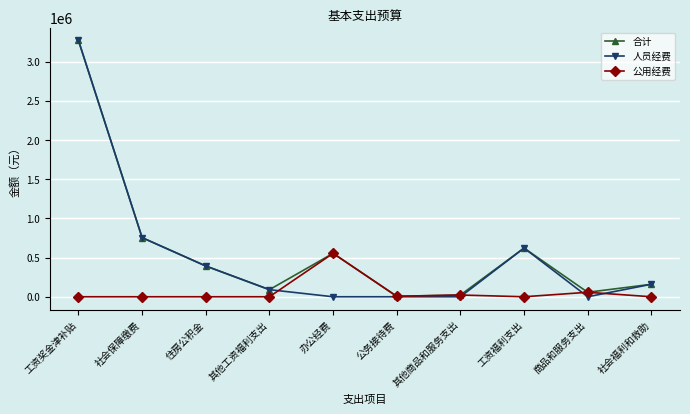

The value of 公用经费 at 工资奖金津补贴 is 0.0. True or false?

True